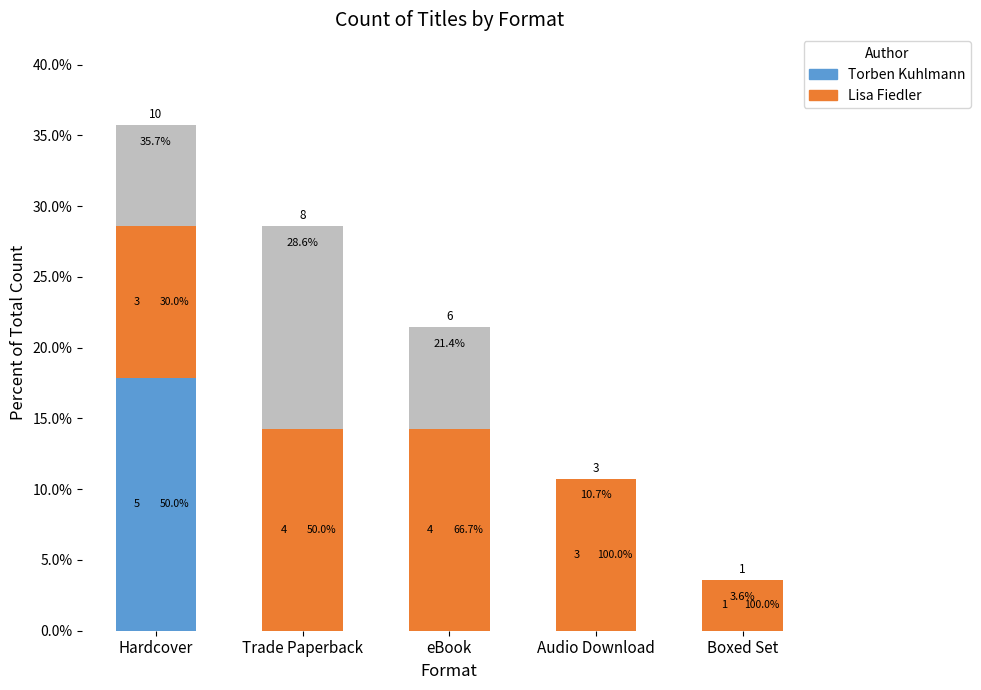

Which series changed the most between Audio Download and Boxed Set?

Lisa Fiedler